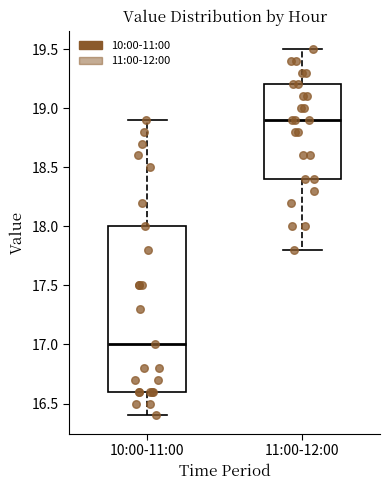

Reading left to right, read every box against the y-axis: the position of its median line, the range the box covers, and the ends of its whiskers. The values are not printed on the chart, so give them approximately, as read against the axis.

10:00-11:00: median 17.0, box 16.6 to 18.0, whiskers 16.4 to 18.9
11:00-12:00: median 18.9, box 18.4 to 19.2, whiskers 17.8 to 19.5